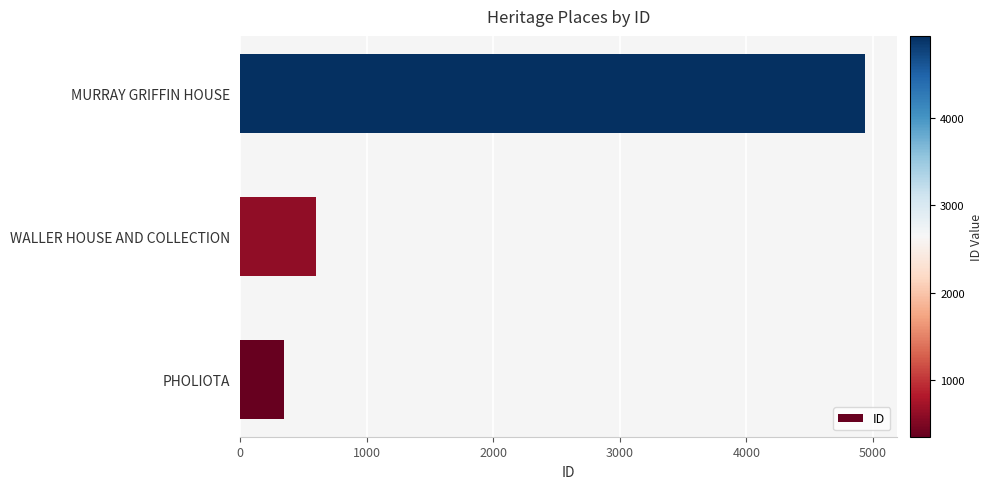

What is the average value?

1963